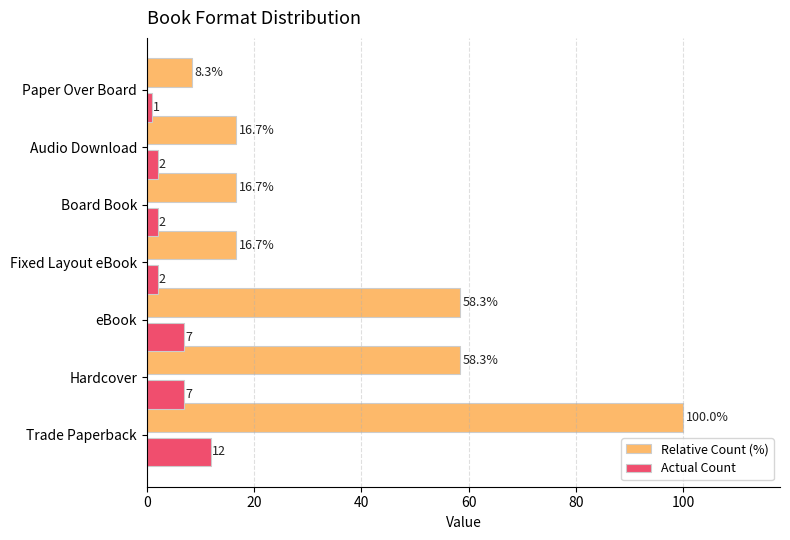

True or false: Actual Count has a value of 12.0 at Trade Paperback.

True